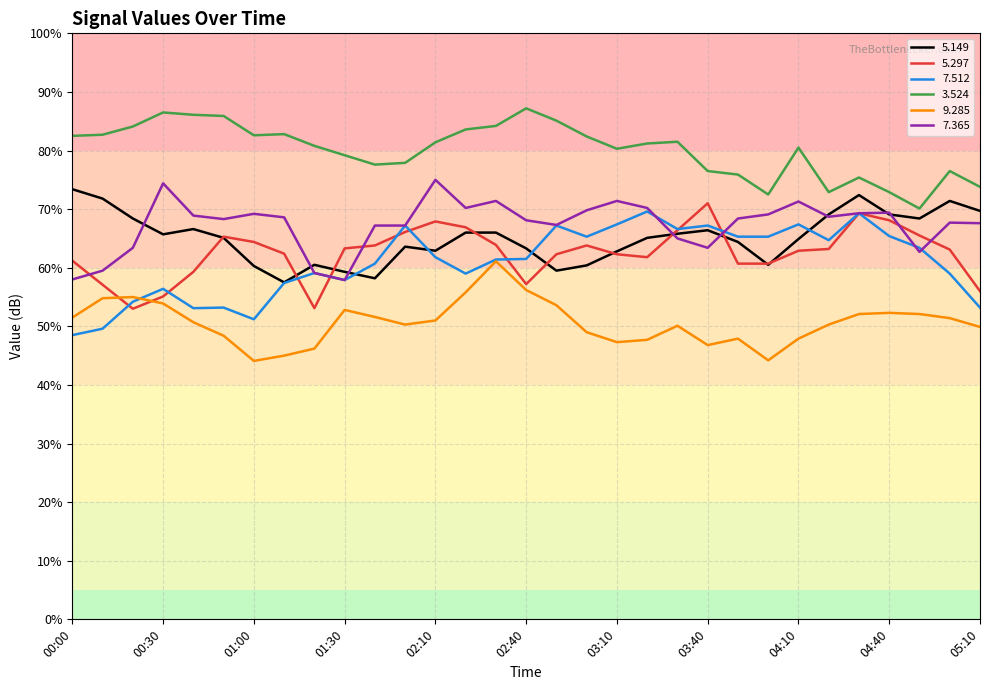

How many categories are shown in the chart?

31